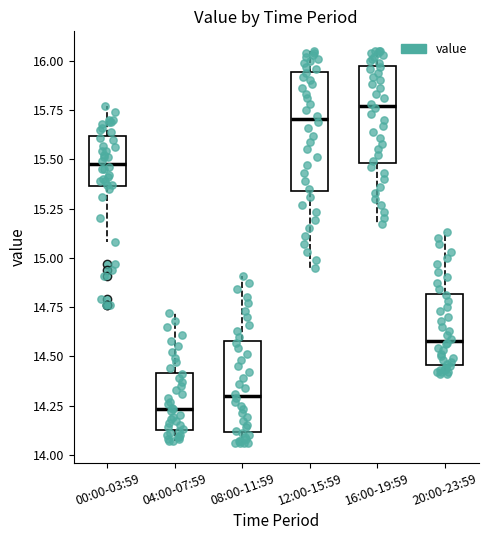

Where does the median line of the box for 16:00-19:59 sit on the y-axis? The values are not printed on the chart, so give them approximately, as read against the axis.

15.75